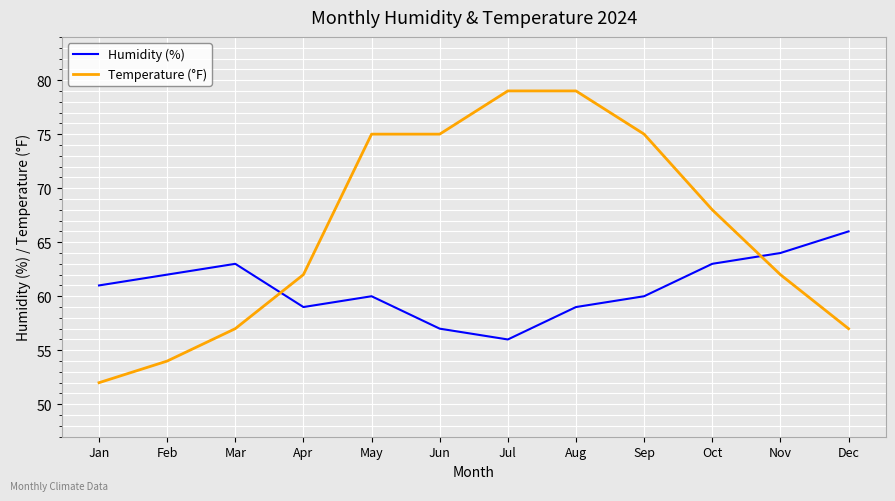

Which series has the largest total across all categories?

Temperature (°F)